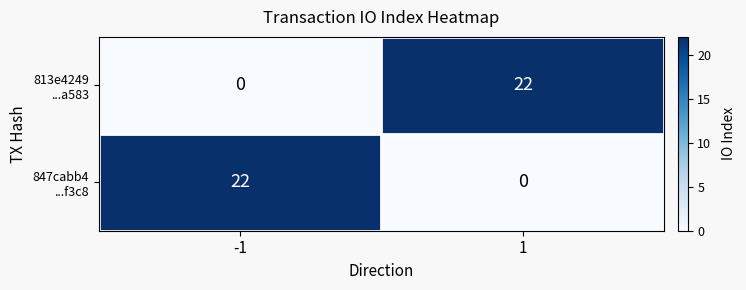

What is the difference between the highest and lowest values at 1?

22